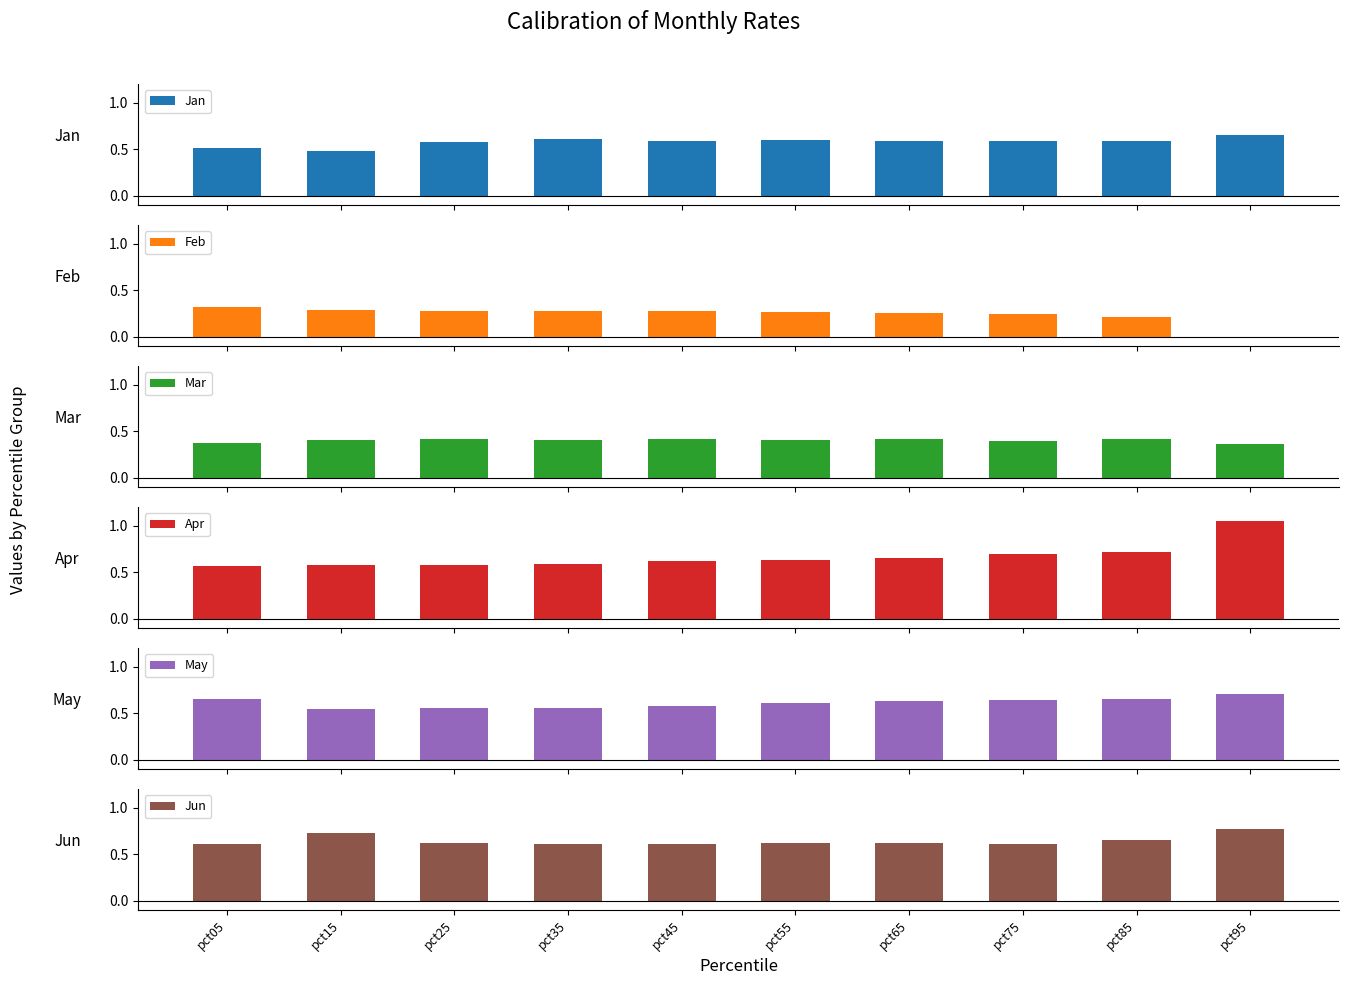

Is the value of Mar at pct95 greater than the value of Jan at pct95?

No